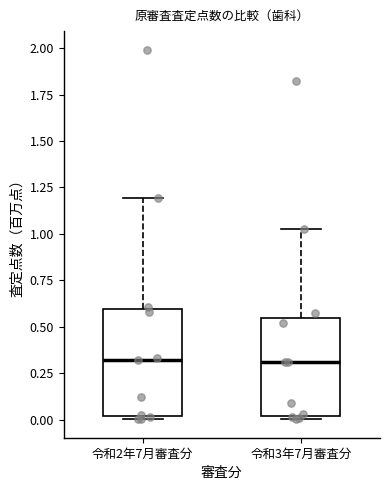

Reading left to right, read every box against the y-axis: the position of its median line, the range the box covers, and the ends of its whiskers. The values are not printed on the chart, so give them approximately, as read against the axis.

令和2年7月審査分: median 0.30, box 0.00 to 0.60, whiskers 0.00 (just below the box's lower edge) to 1.20
令和3年7月審査分: median 0.30, box 0.00 to 0.55, whiskers 0.00 (just below the box's lower edge) to 1.05